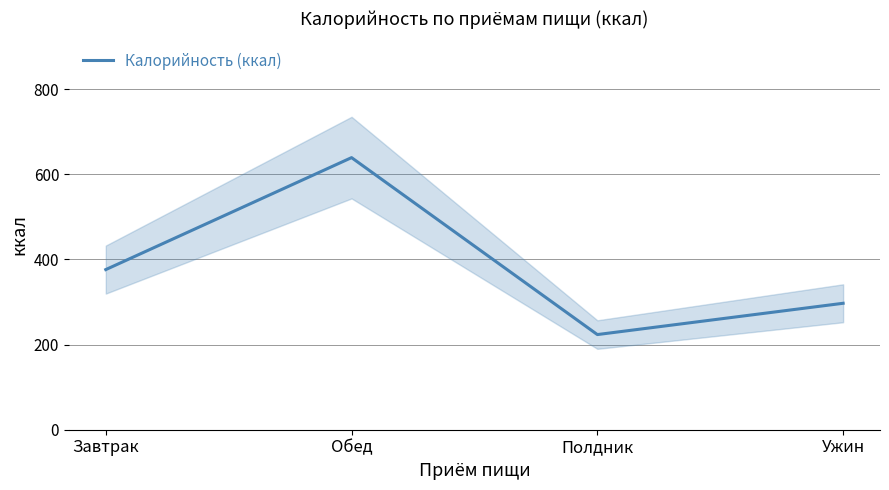

What is the sum of all values?

1535.7